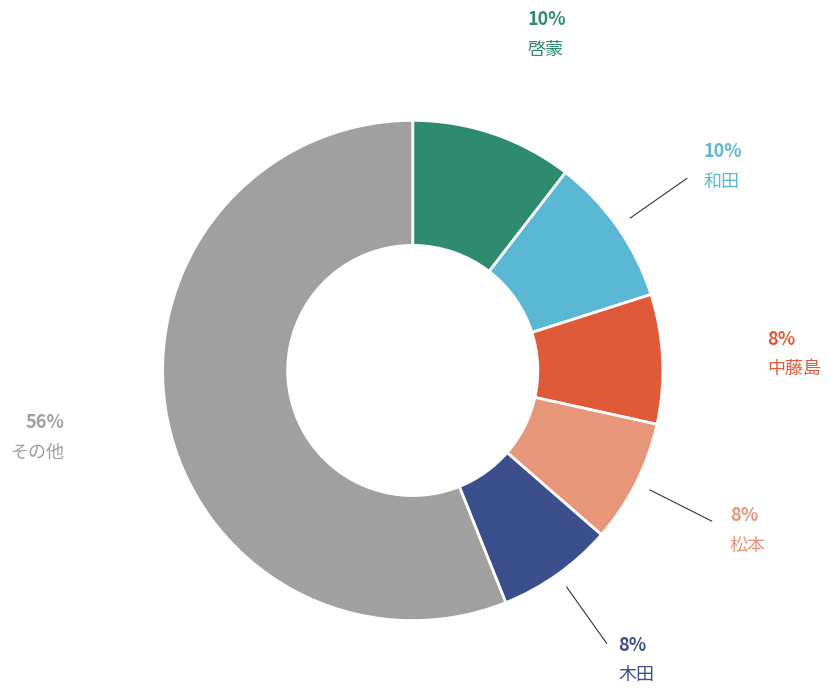

Which slice represents more than half of the pie?

その他